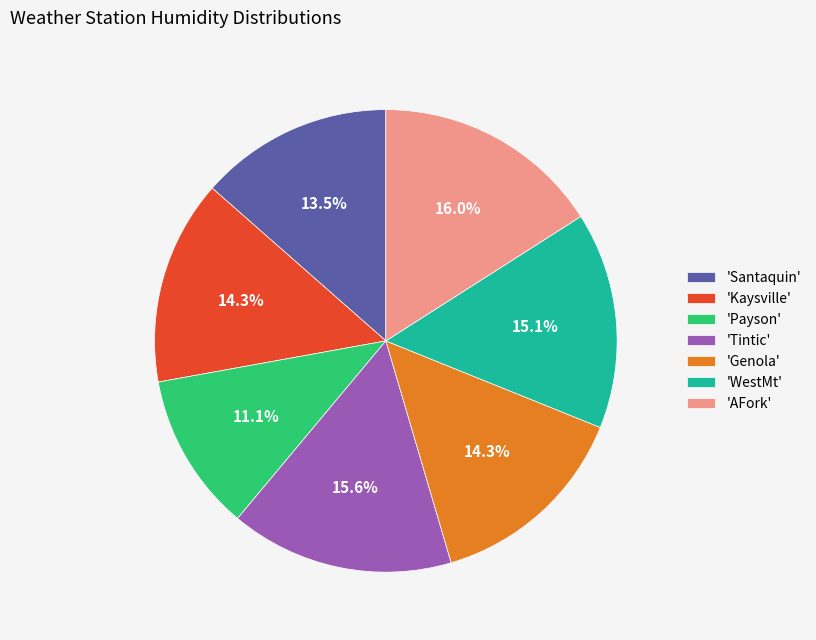

Which slice is the smallest?

'Payson'